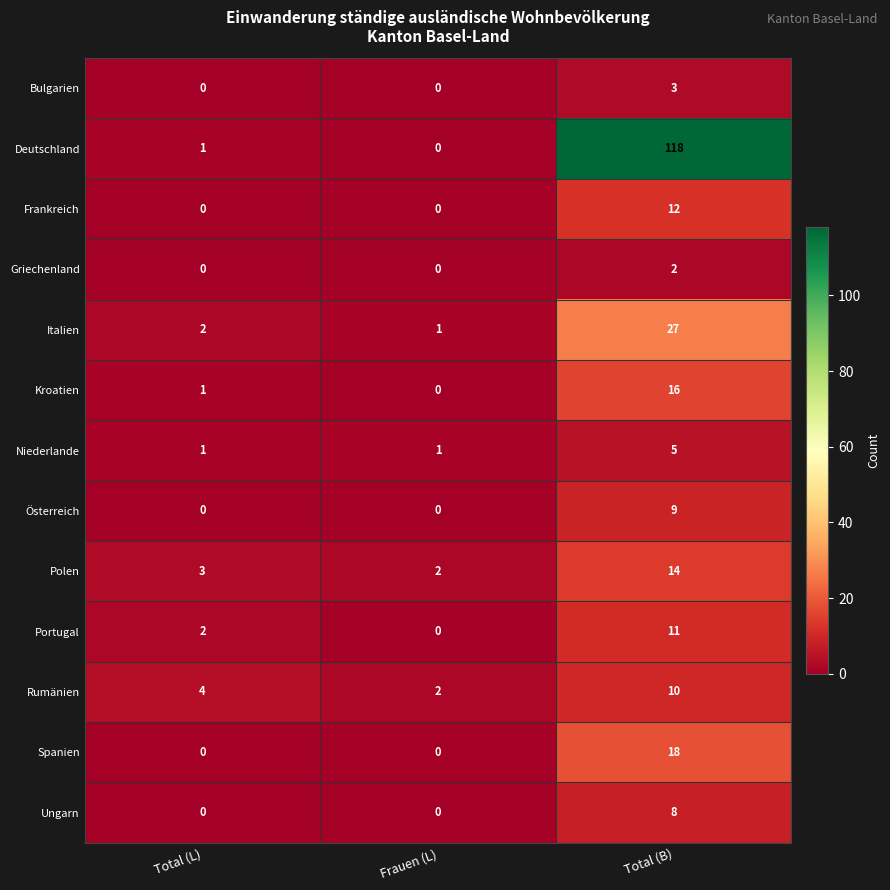

Is it true that Rumänien equals 2 at Total (B)?

False